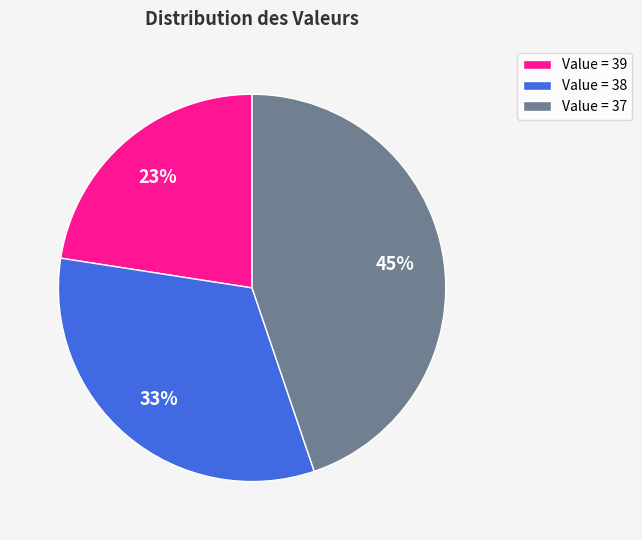

Rank the categories by value from highest to lowest.

Value = 37, Value = 38, Value = 39